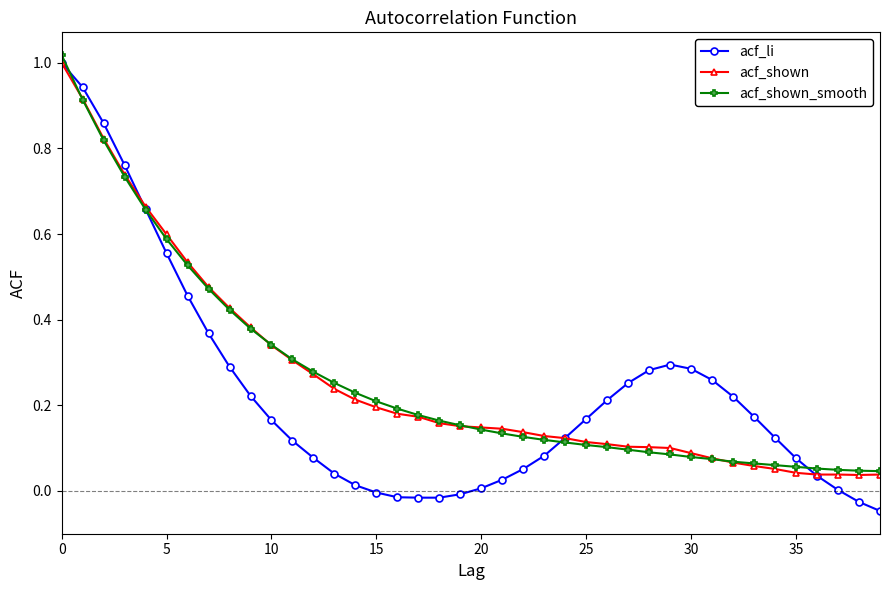

Which series has the widest spread of values?

acf_li